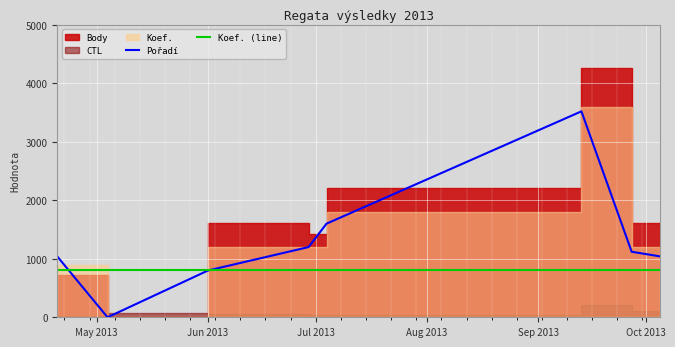

What is the highest value of the Koef. (line) series?

800